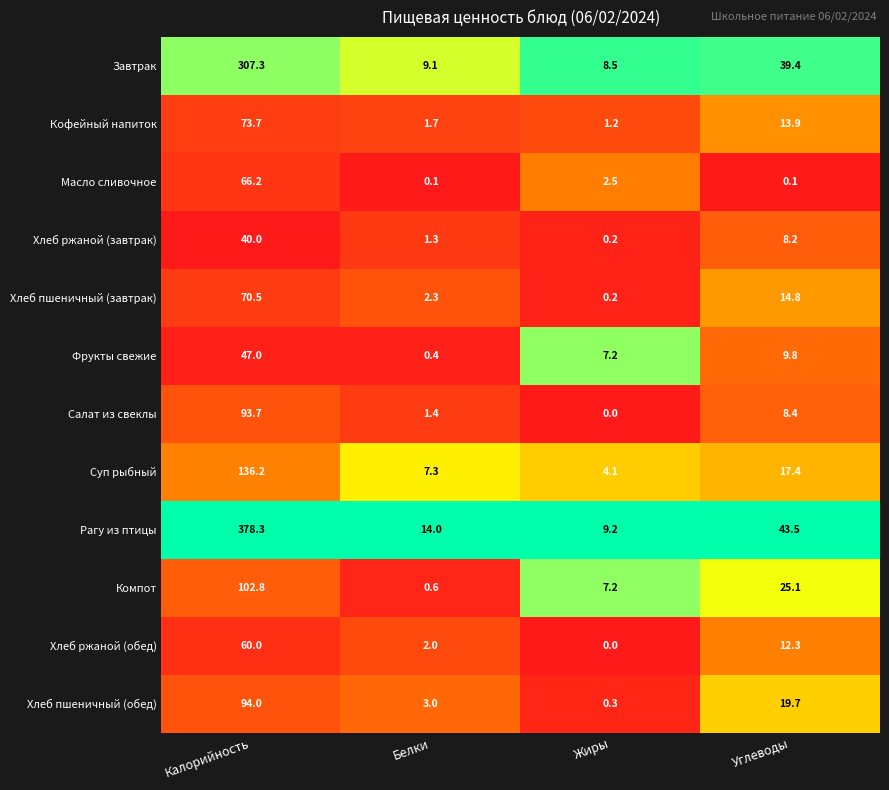

Which series has the largest range (max minus min)?

Рагу из птицы